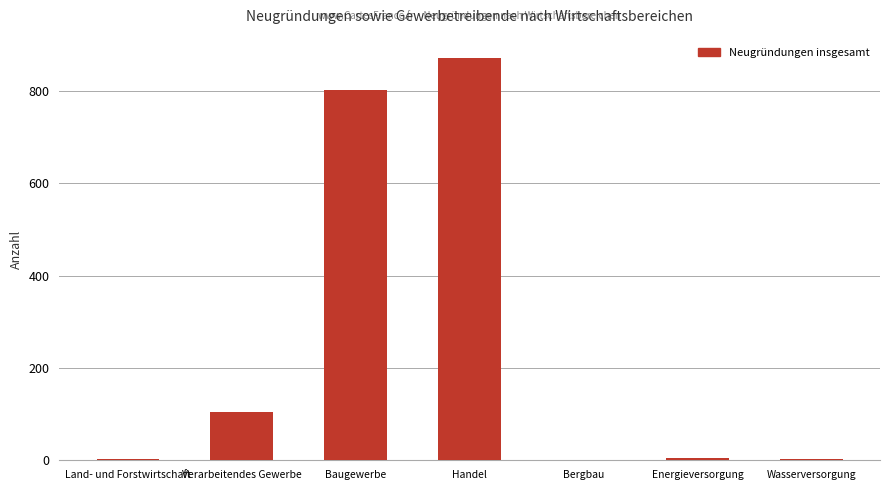

Which has a higher value, Baugewerbe or Land- und Forstwirtschaft?

Baugewerbe